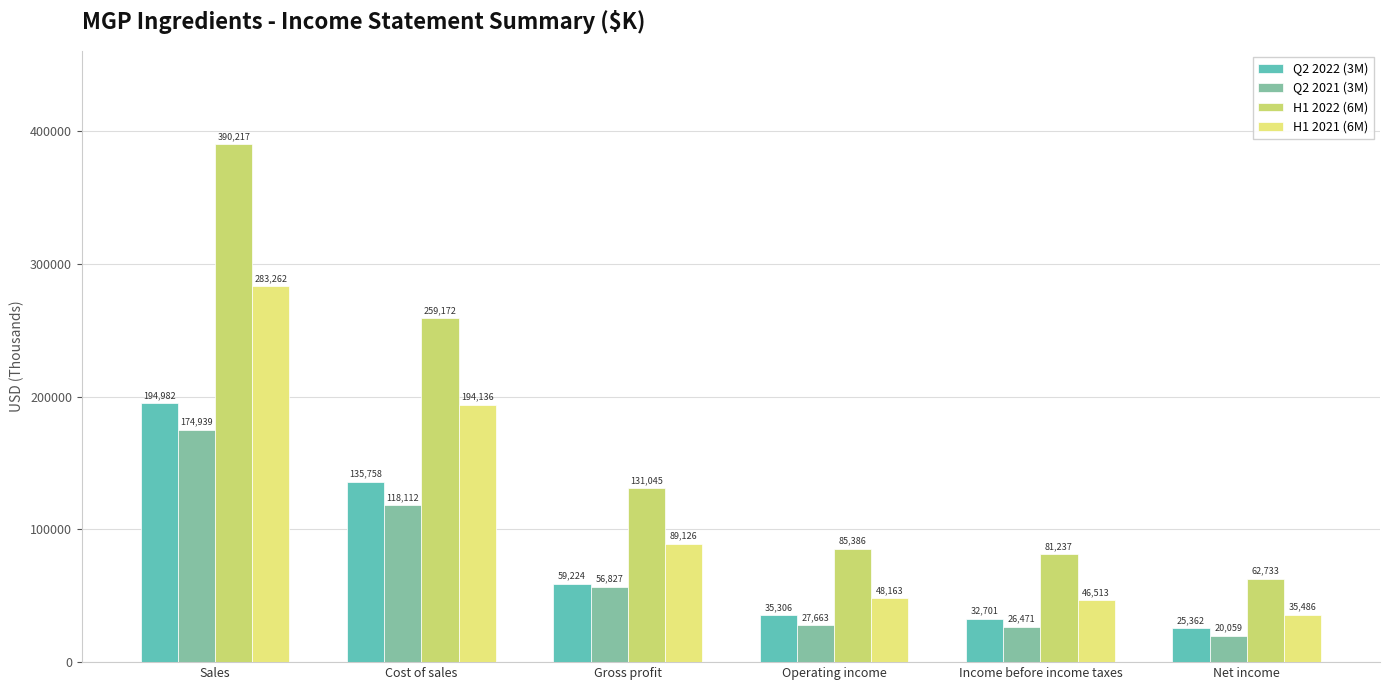

Are the bars horizontal?

No